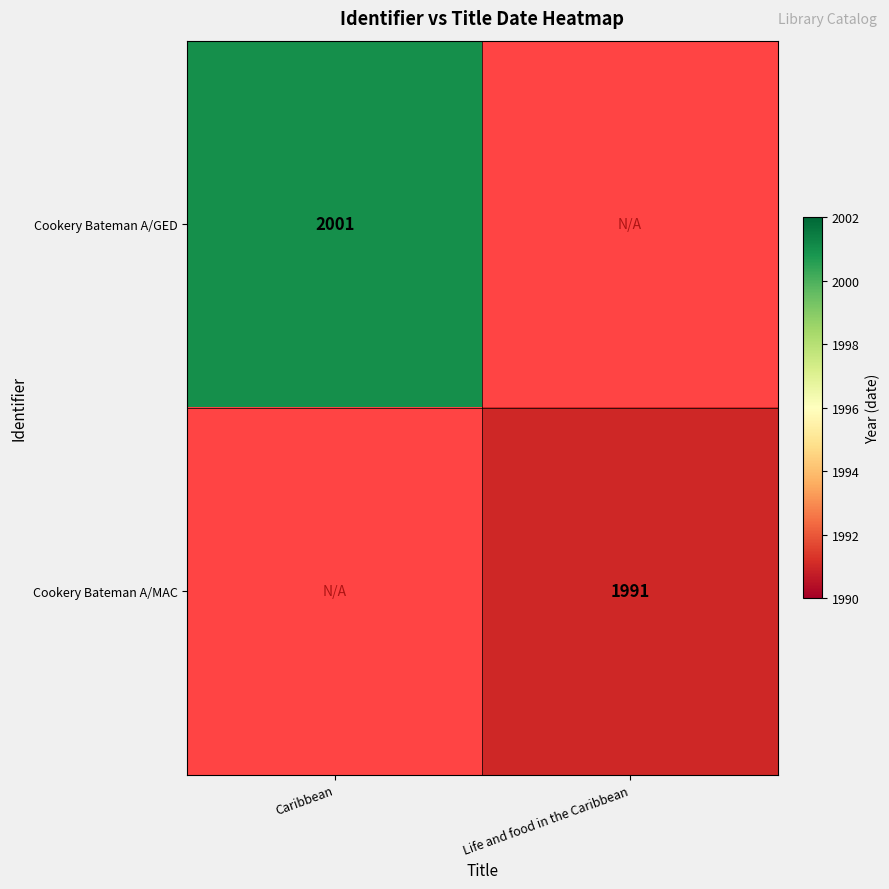

True or false: Cookery Bateman A/GED has a value of 2001 at Caribbean.

True